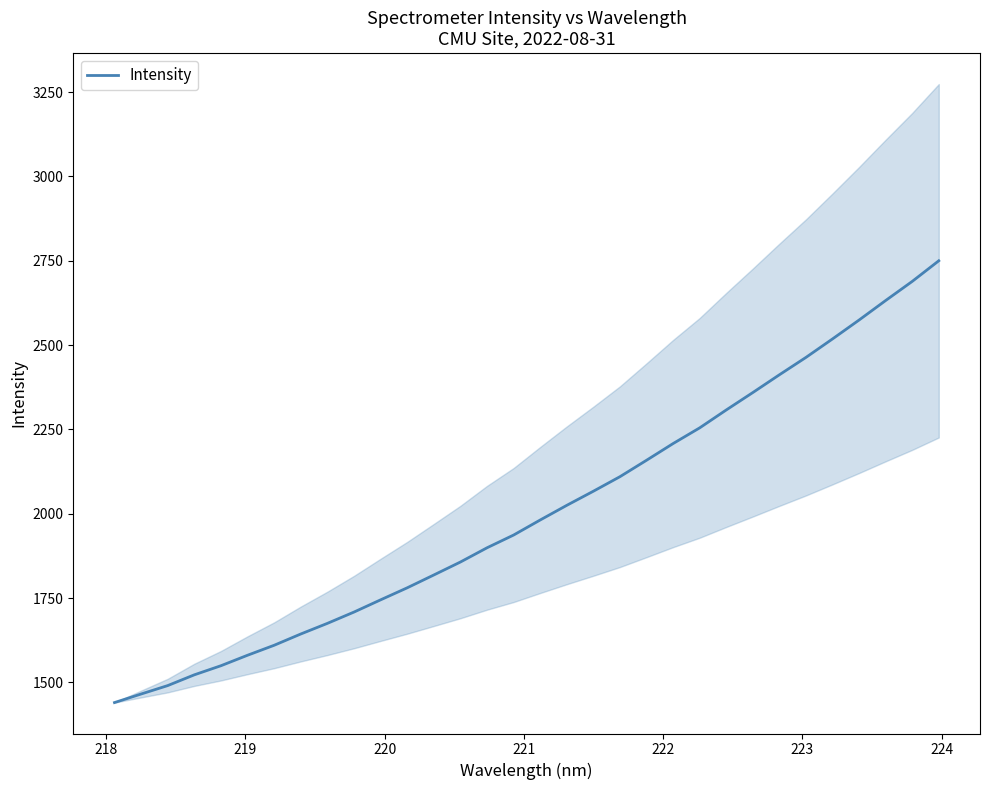

What is the average value?

2007.5